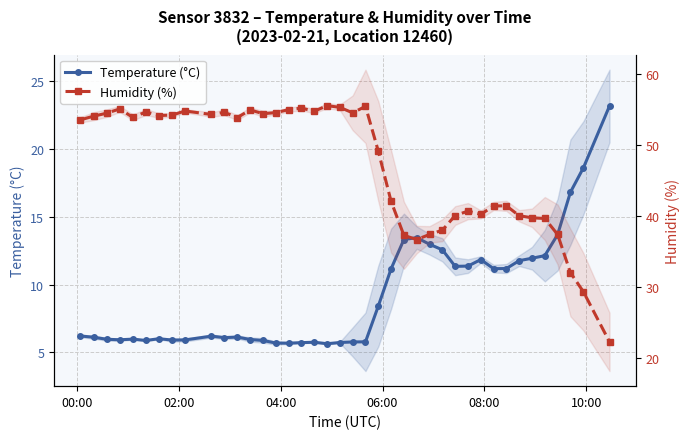

Does the chart display data point markers on the line(s)?

Yes